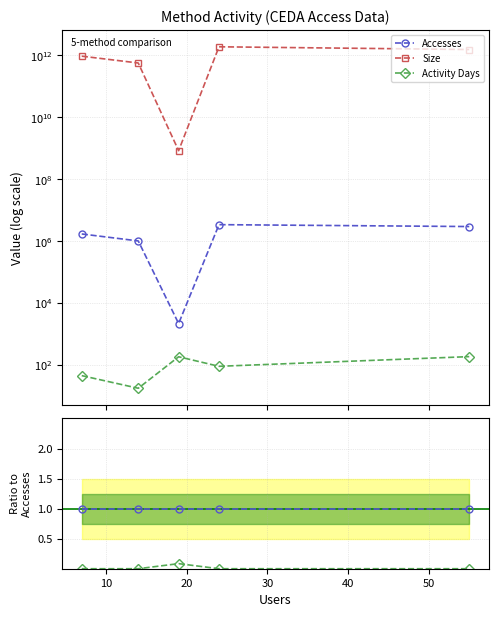

How many lines are shown in the chart?

3